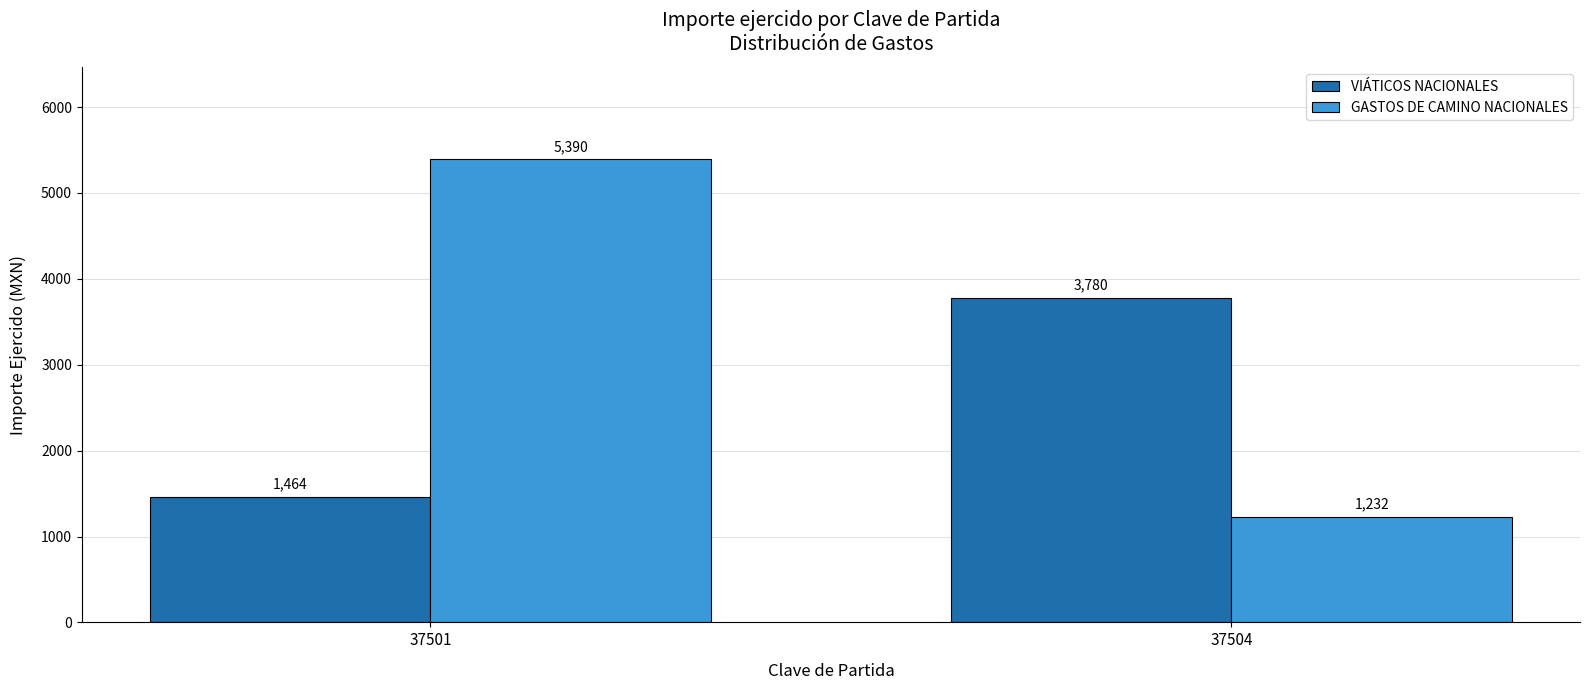

What is the sum of all GASTOS DE CAMINO NACIONALES values?

6622